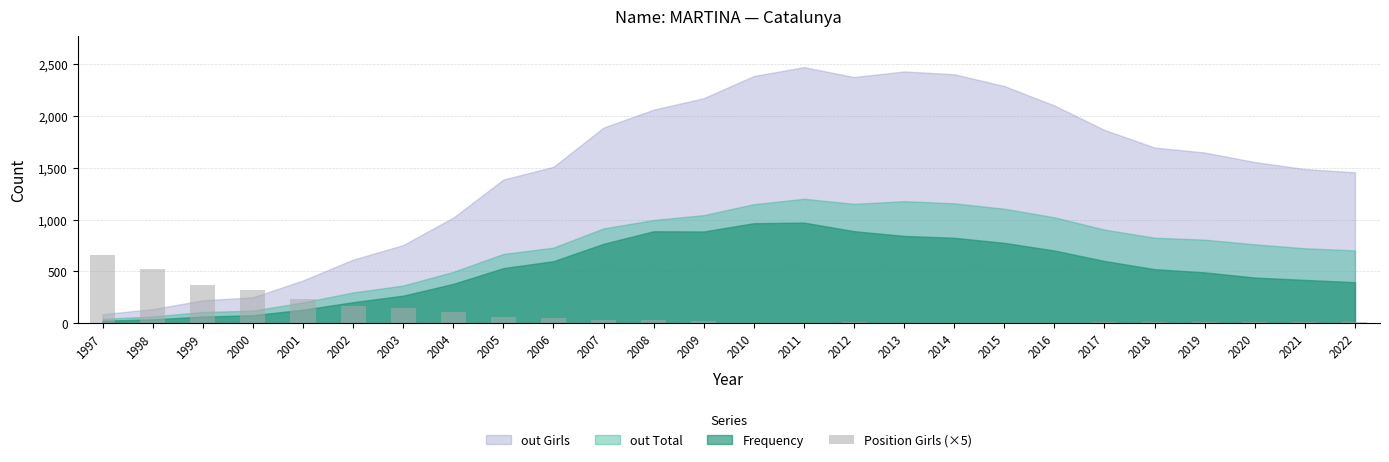

What is the difference between the values at 2001 and 2010?

230